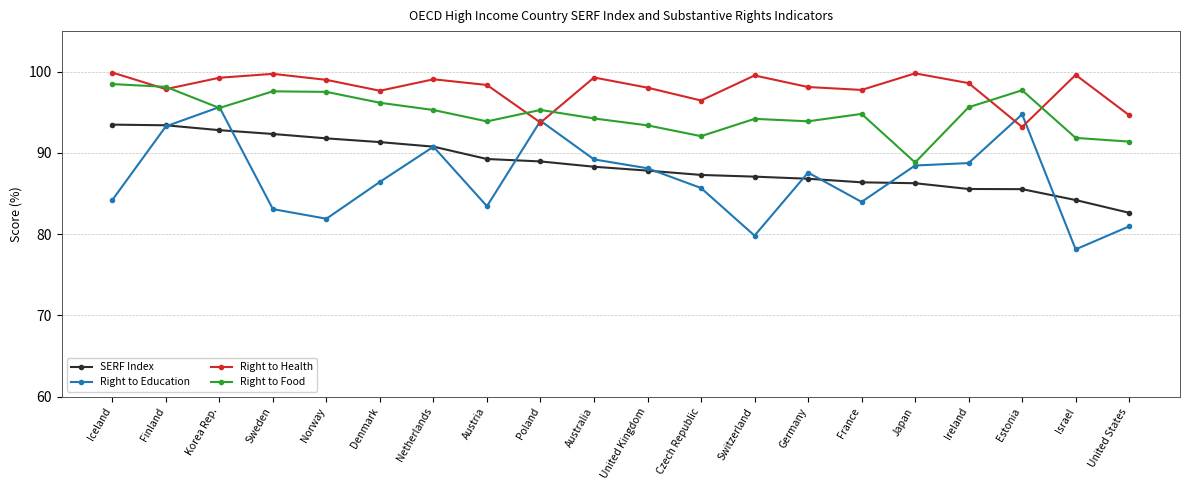

Which series has the largest total across all categories?

Right to Health